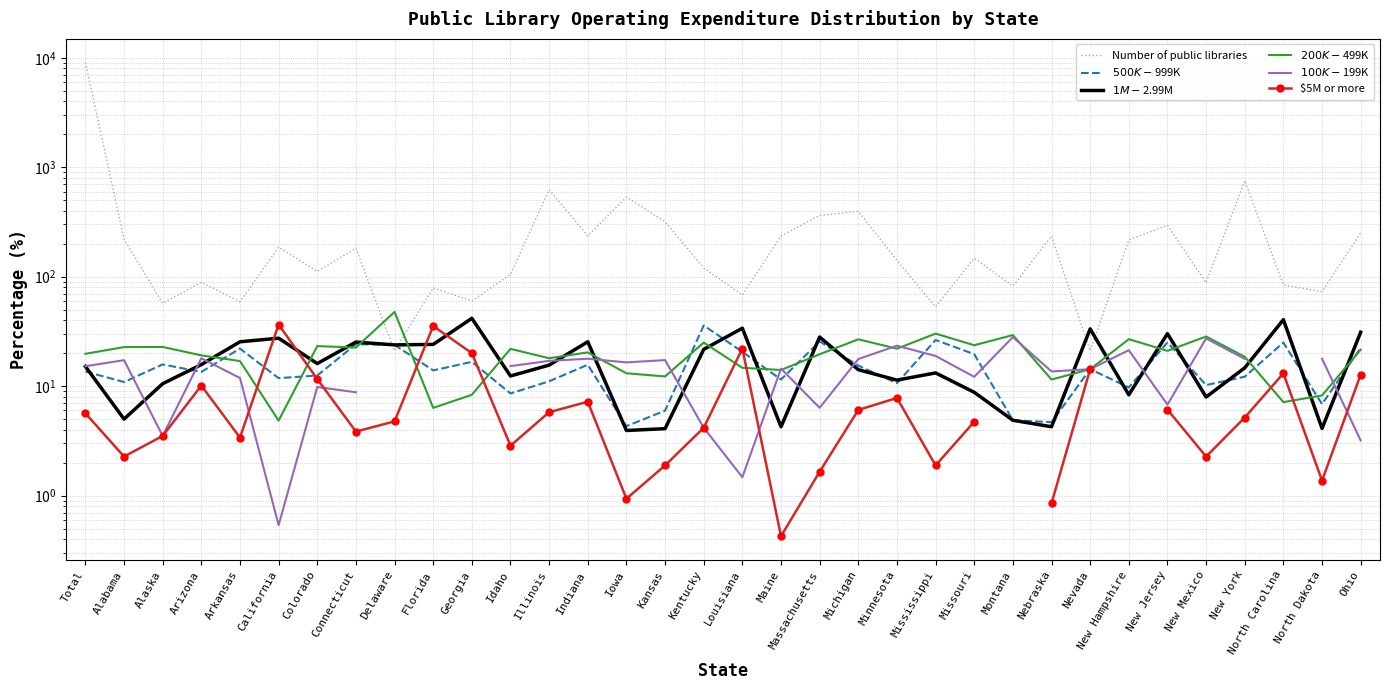

How many positive values does the $5M or more series have?

32